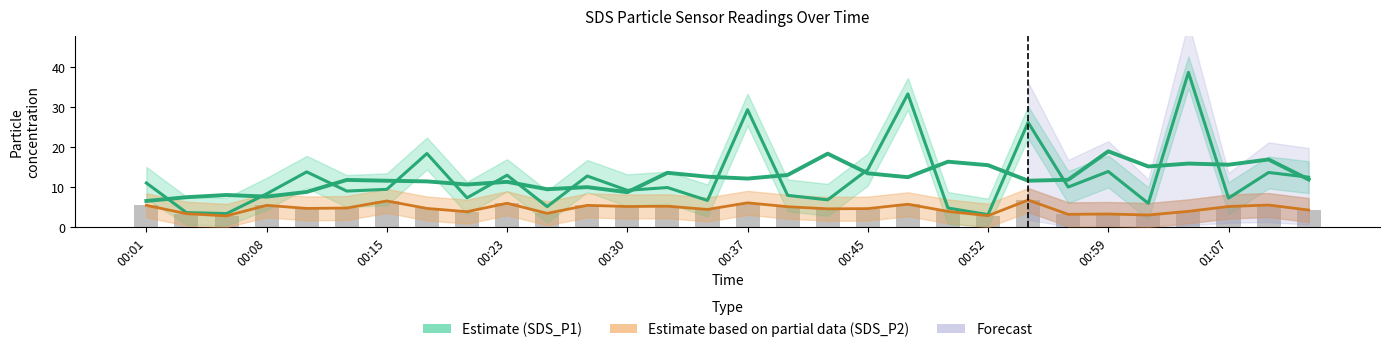

Which series has the largest range (max minus min)?

SDS_P1 (Estimate)